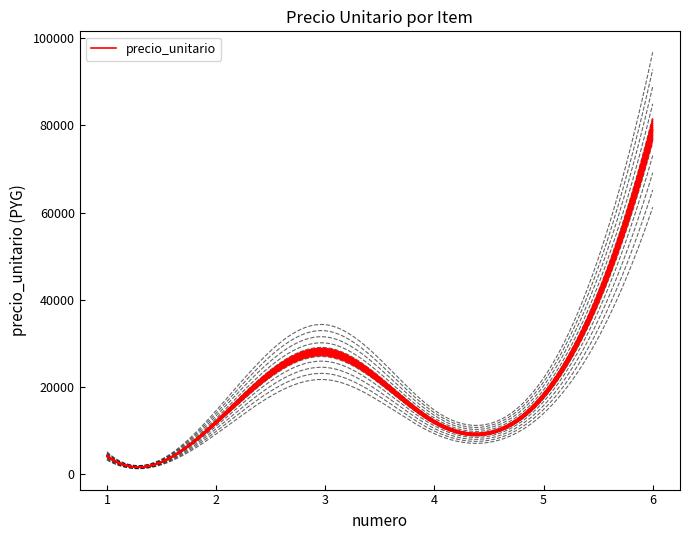

True or false: the data shows 2844 at 1.

False